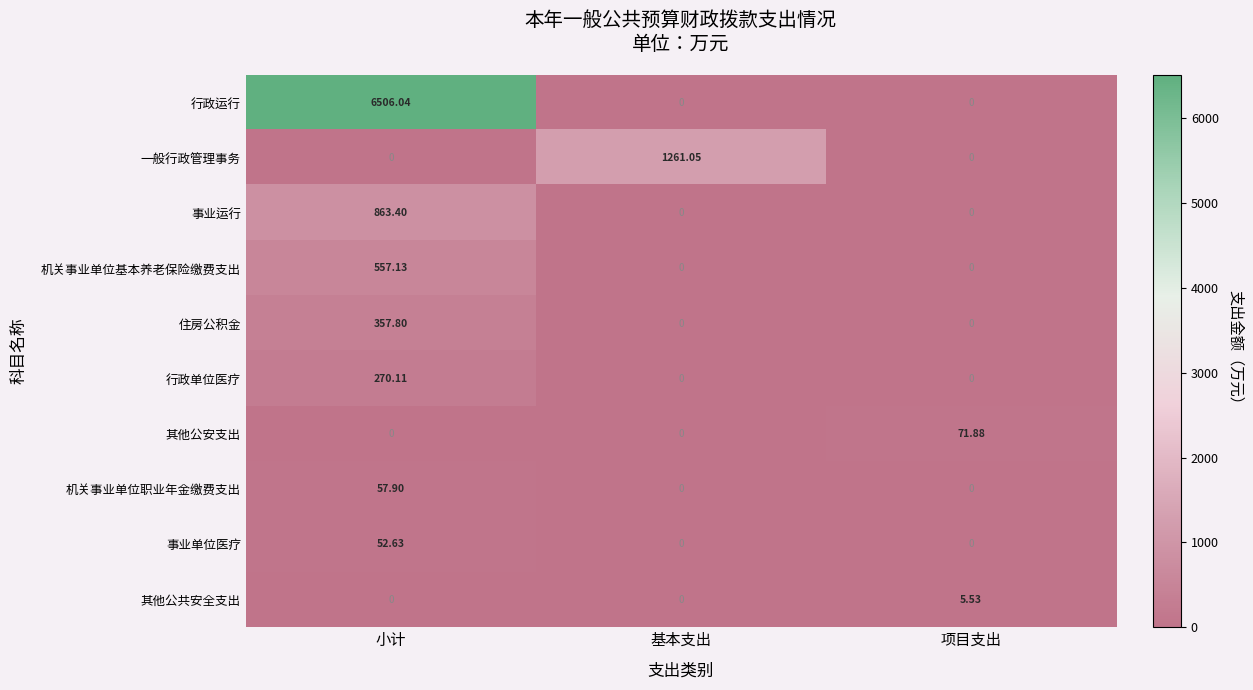

Which series changed the most between 小计 and 基本支出?

行政运行